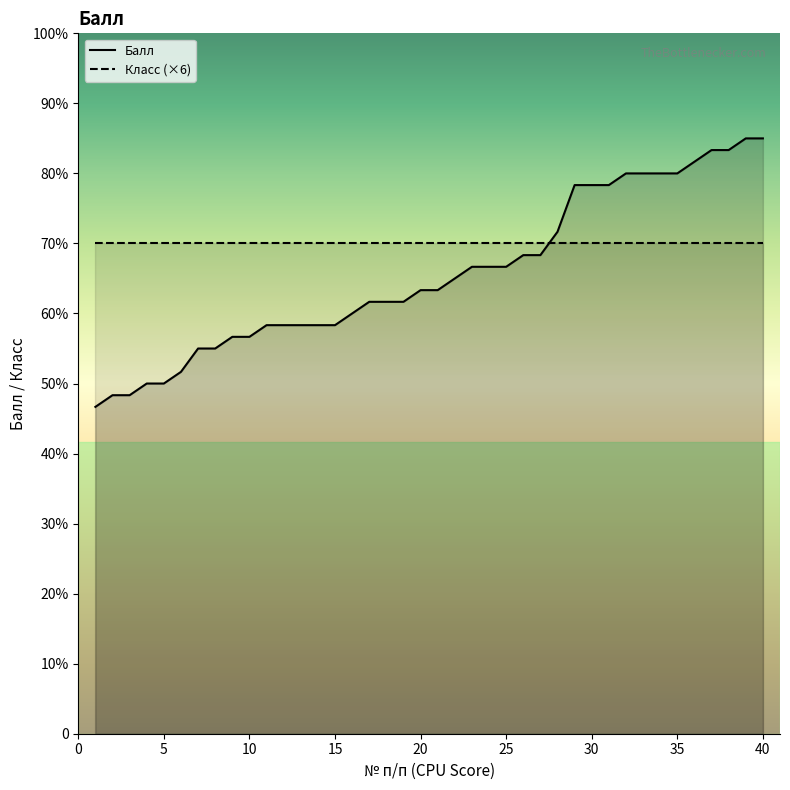

At which label does the data first exceed 38?

22